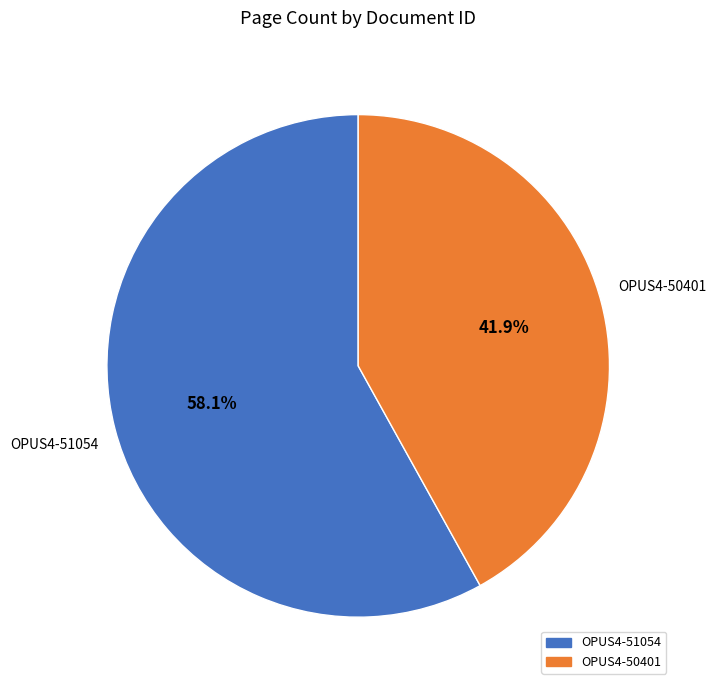

Which category accounts for the majority?

OPUS4-51054